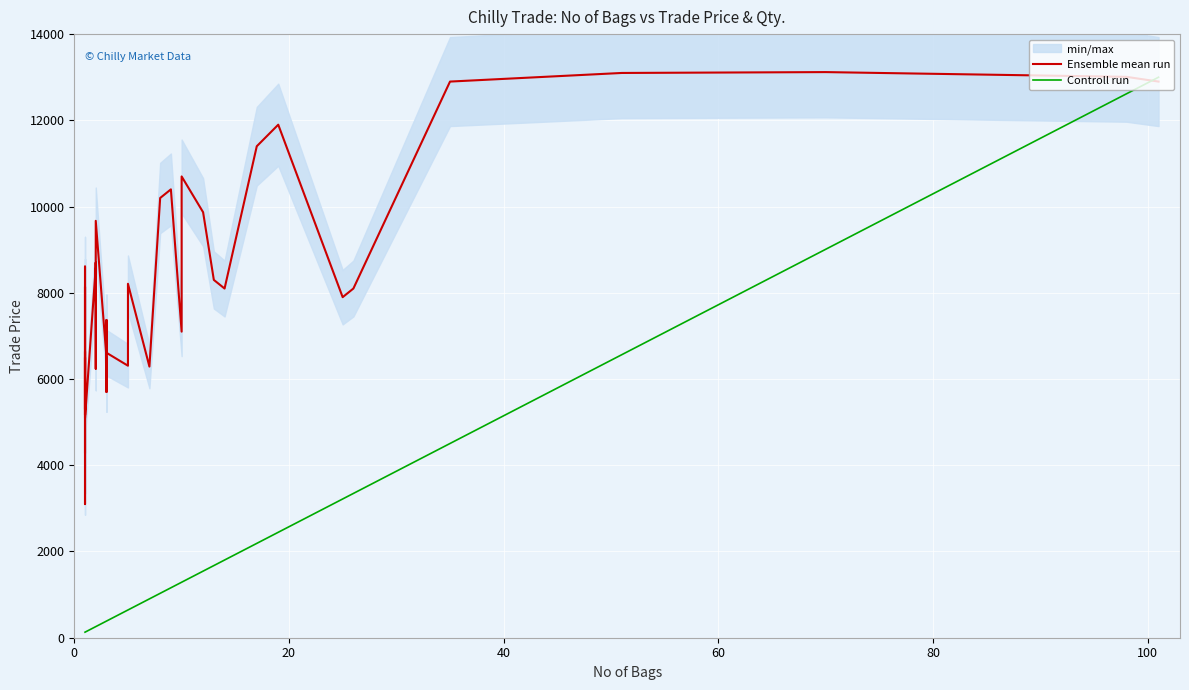

Rank the series by their average value, from highest to lowest.

Ensemble mean run, Controll run